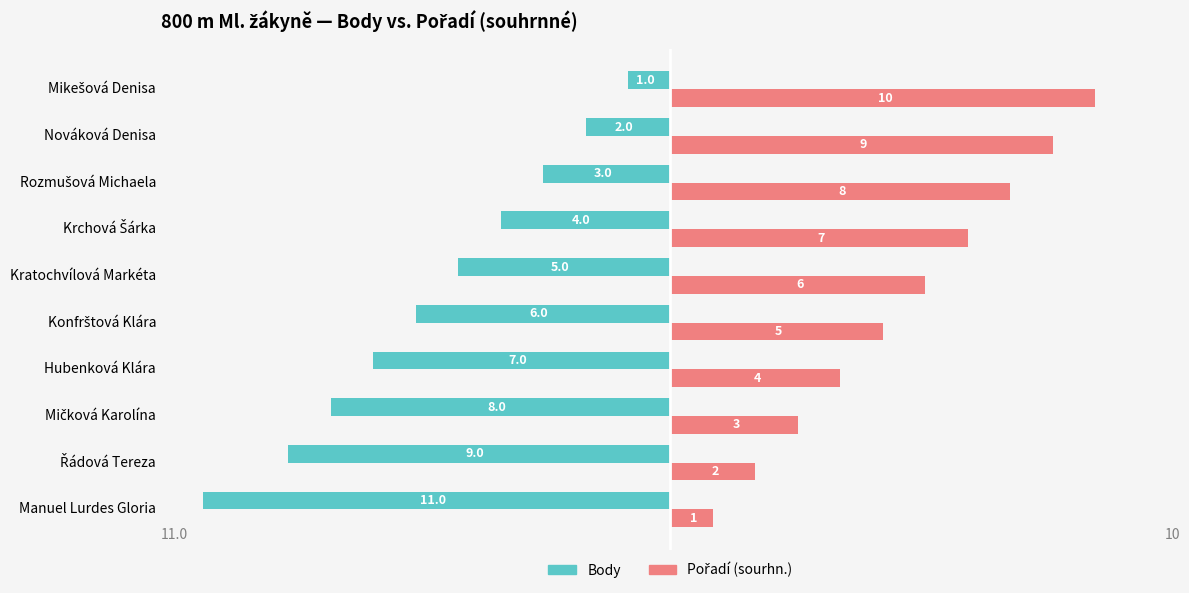

What is the minimum value for Body?

-11